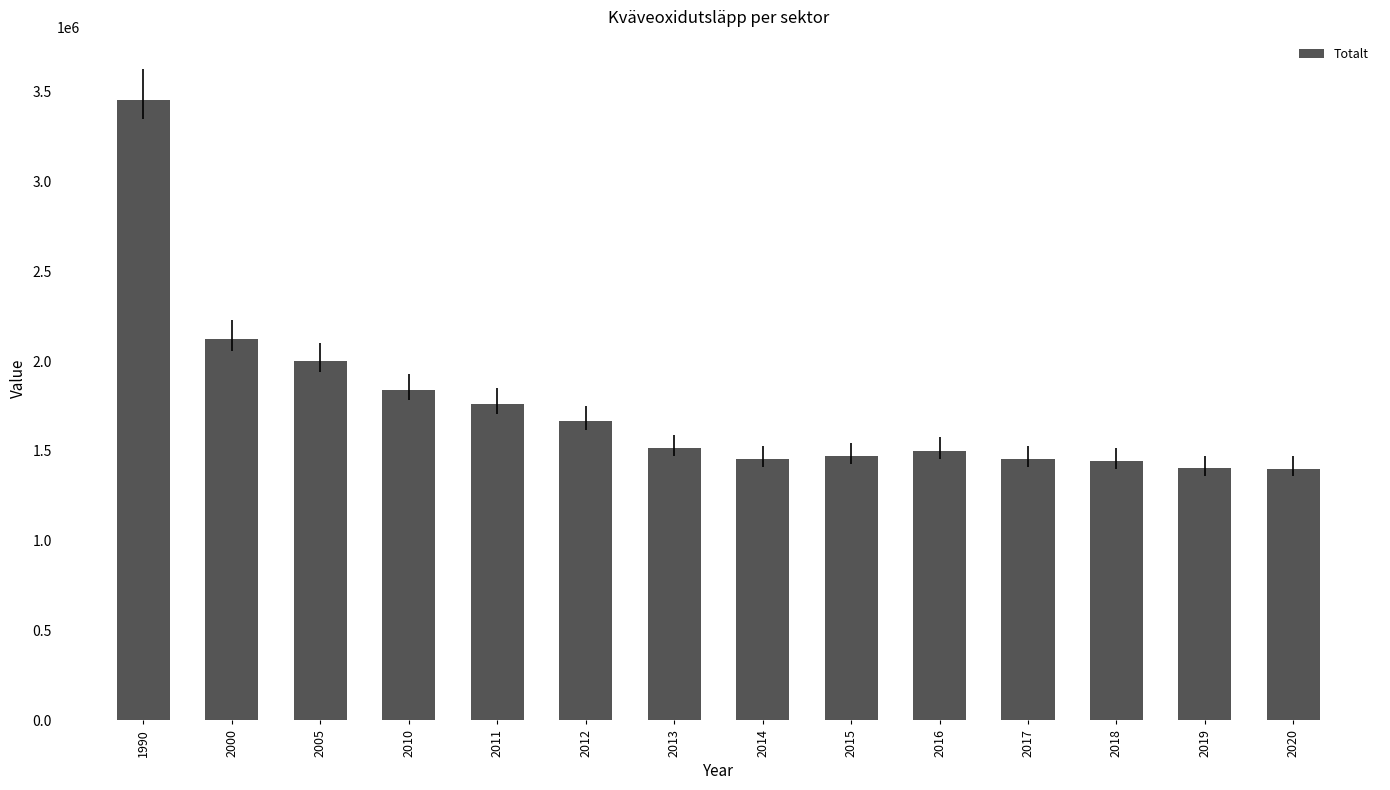

At which category does the chart reach its peak across all series?

1990